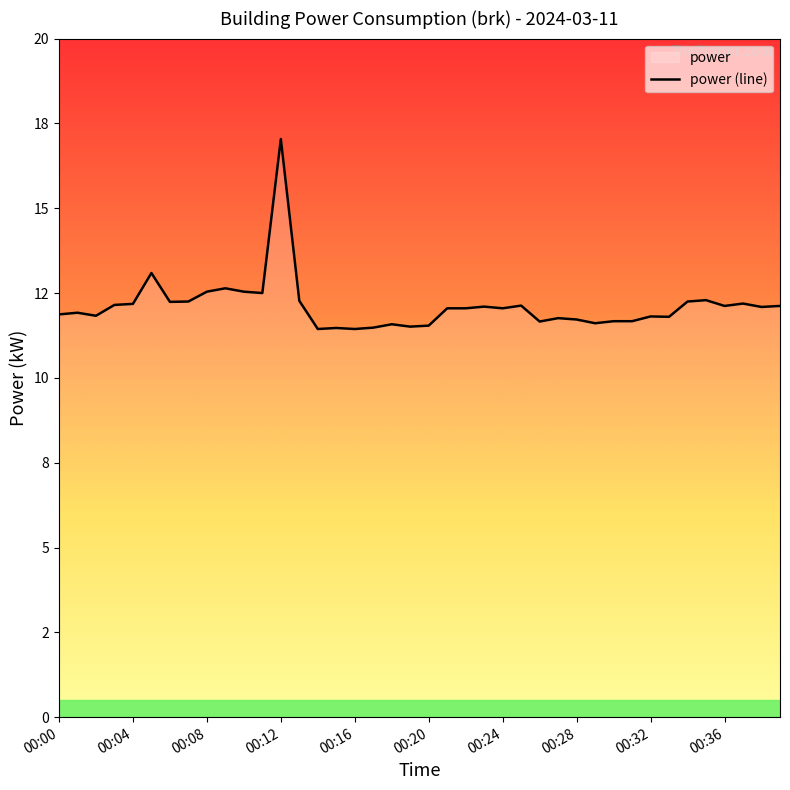

Reading left to right, transcribe all the data shown in this chart.

11.9	11.9	11.8	12.2	12.2	13.1	12.2	12.2	12.5	12.6	12.5	12.5	17.0	12.3	11.4	11.5	11.4	11.5	11.6	11.5	11.5	12.1	12.1	12.1	12.1	12.1	11.7	11.8	11.7	11.6	11.7	11.7	11.8	11.8	12.2	12.3	12.1	12.2	12.1	12.1